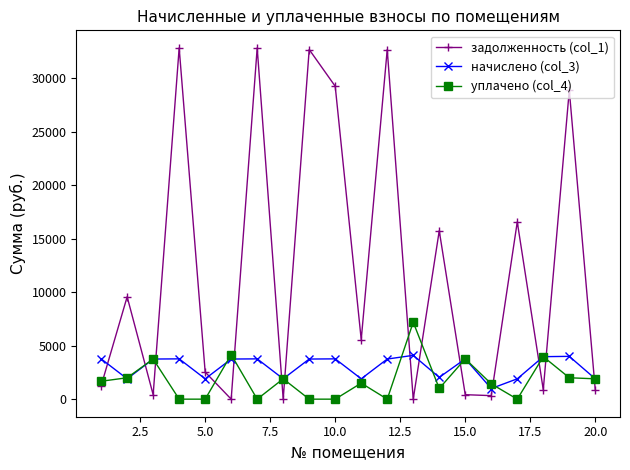

What is the maximum value shown in the chart?

32836.3